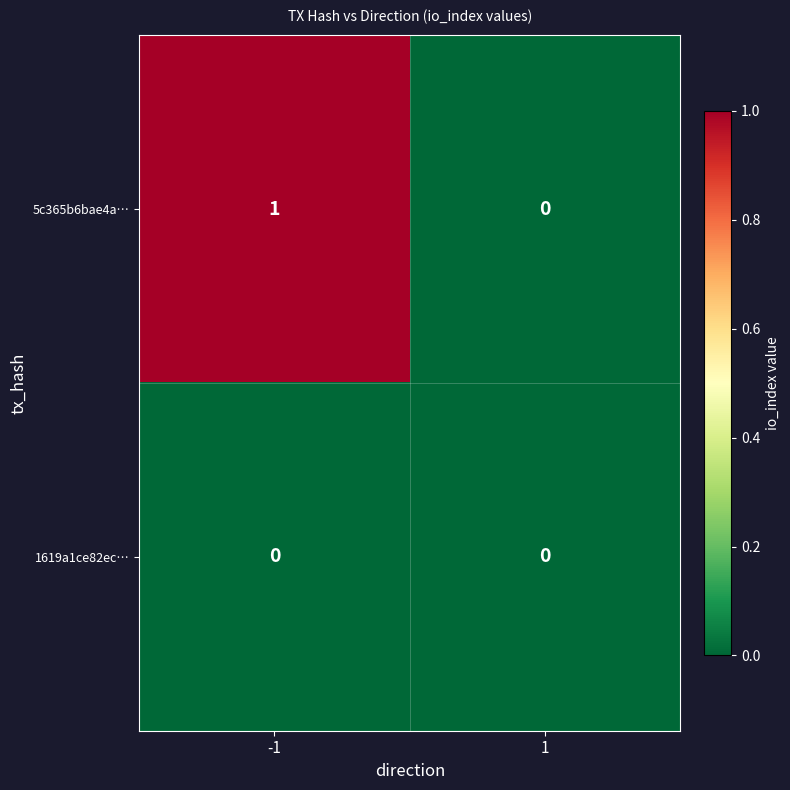

Reading left to right, transcribe all the data shown in this chart.

5c365b6bae4a…: -1=1	1=0
1619a1ce82ec…: -1=0	1=0